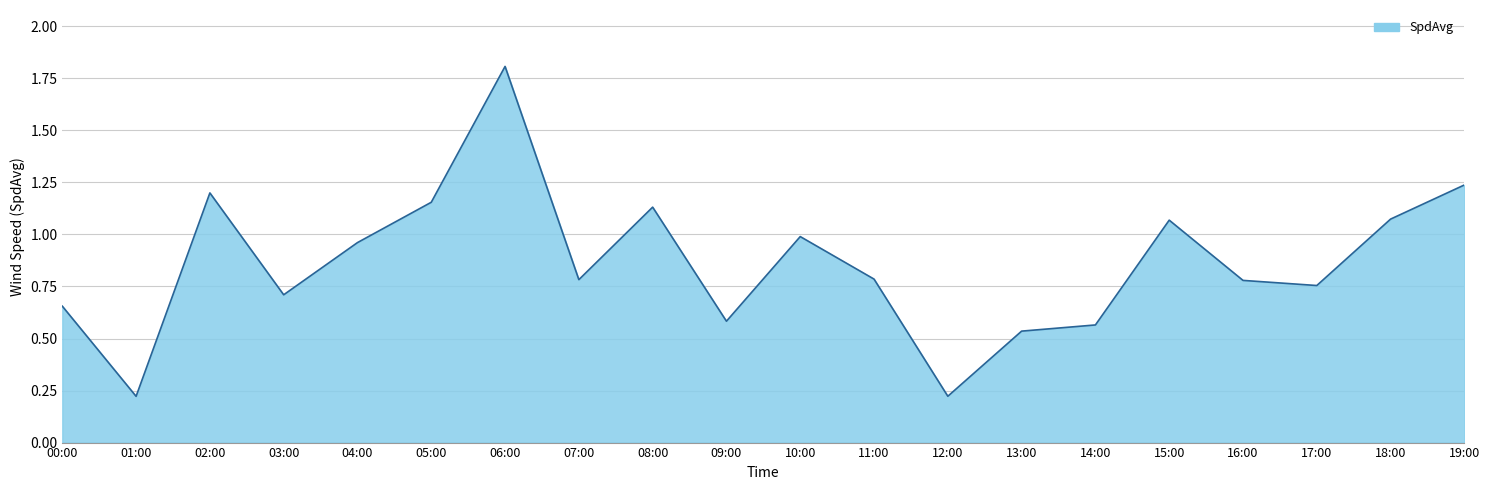

At which category does the chart reach its peak across all series?

06:00